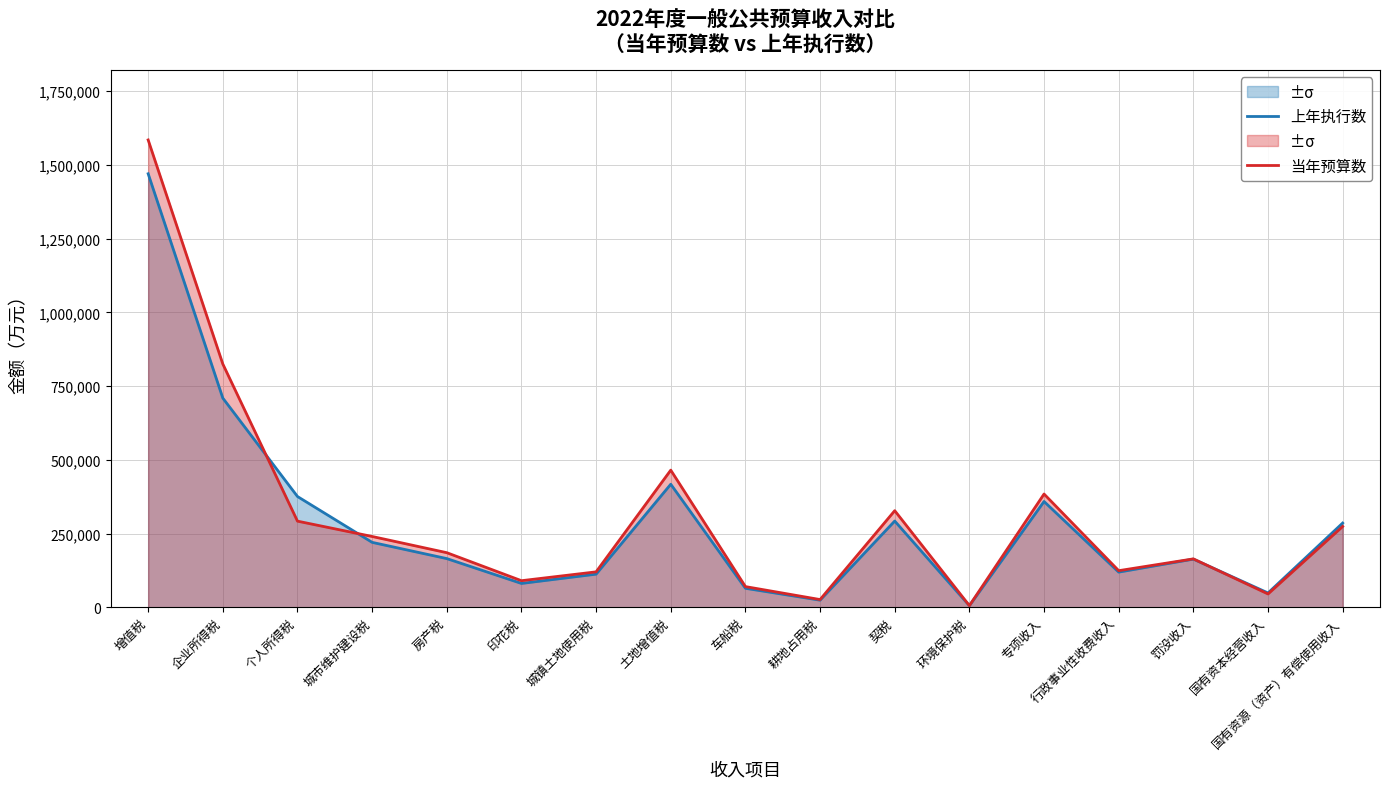

Between 契税 and 专项收入, which series saw the biggest shift?

上年执行数